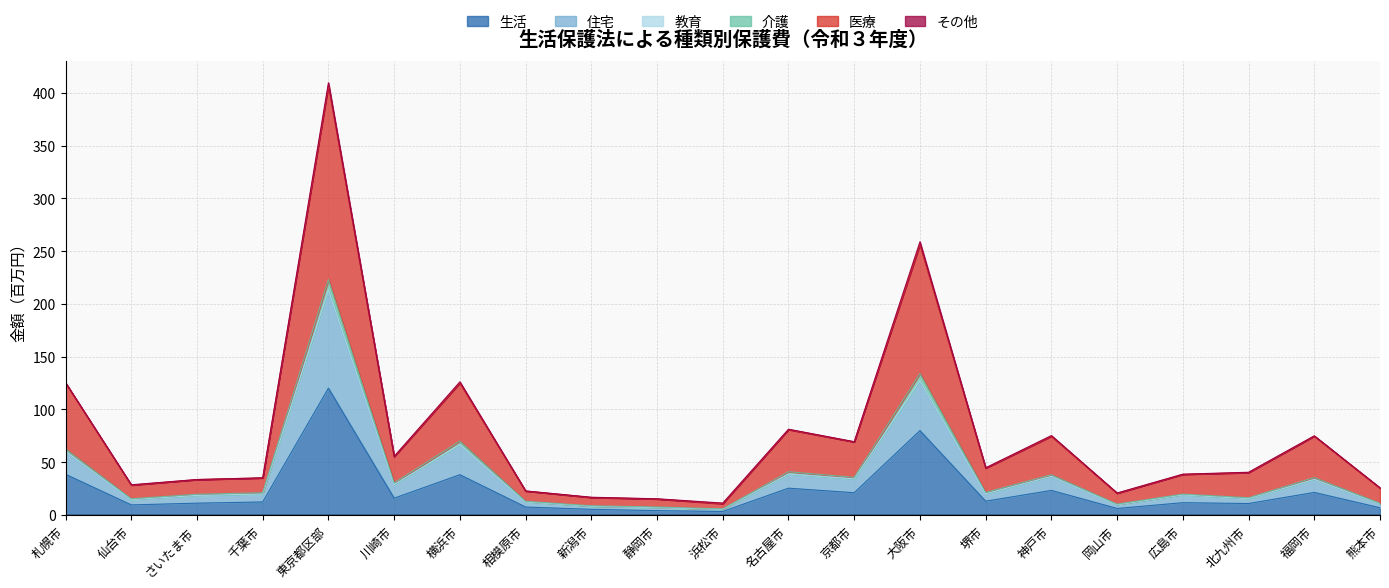

Where is 生活 nearest to the value 61?

大阪市